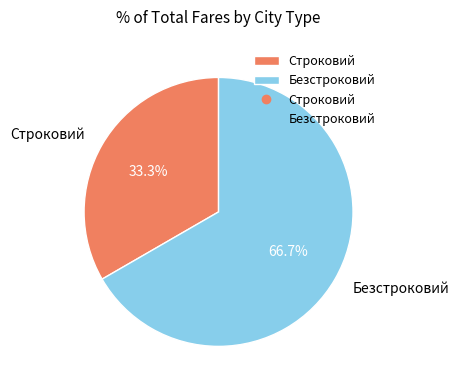

Is there a majority slice in this chart?

Yes